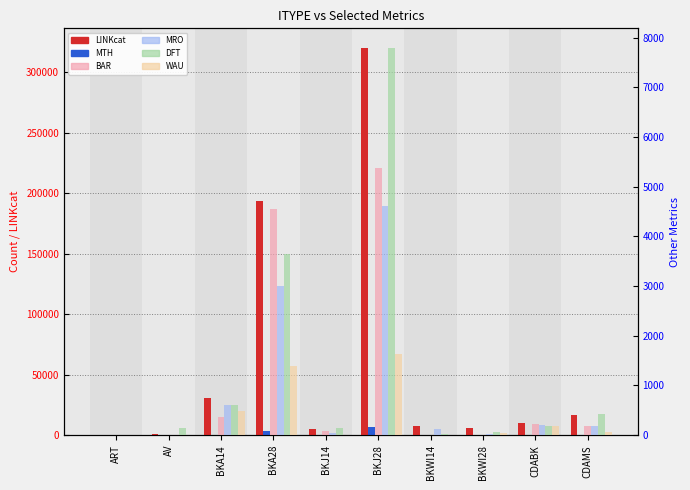

Is the value of LINKcat at AV greater than the value of WAU at BKWI28?

Yes